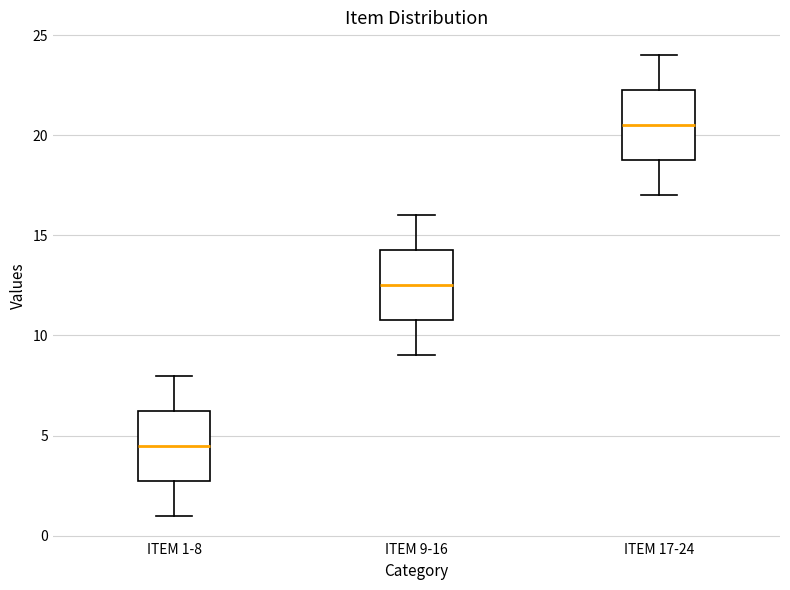

Reading left to right, read every box against the y-axis: the position of its median line, the range the box covers, and the ends of its whiskers. The values are not printed on the chart, so give them approximately, as read against the axis.

ITEM 1-8: median 4.5, box 3.0 to 6.5, whiskers 1.0 to 8.0
ITEM 9-16: median 12.5, box 11.0 to 14.5, whiskers 9.0 to 16.0
ITEM 17-24: median 20.5, box 19.0 to 22.5, whiskers 17.0 to 24.0